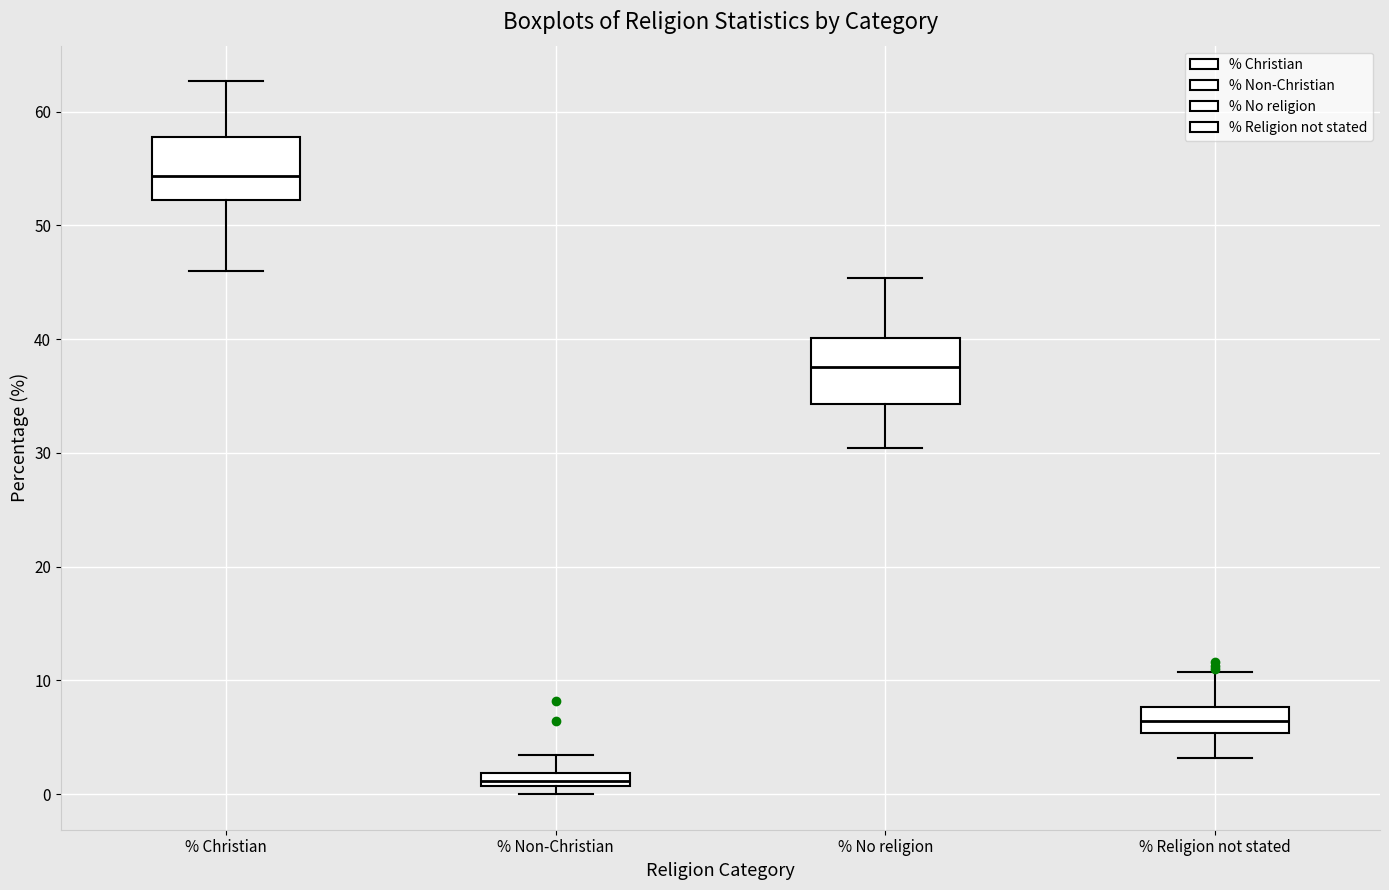

Where is the lower edge of the box for % Religion not stated on the y-axis? The values are not printed on the chart, so give them approximately, as read against the axis.

5